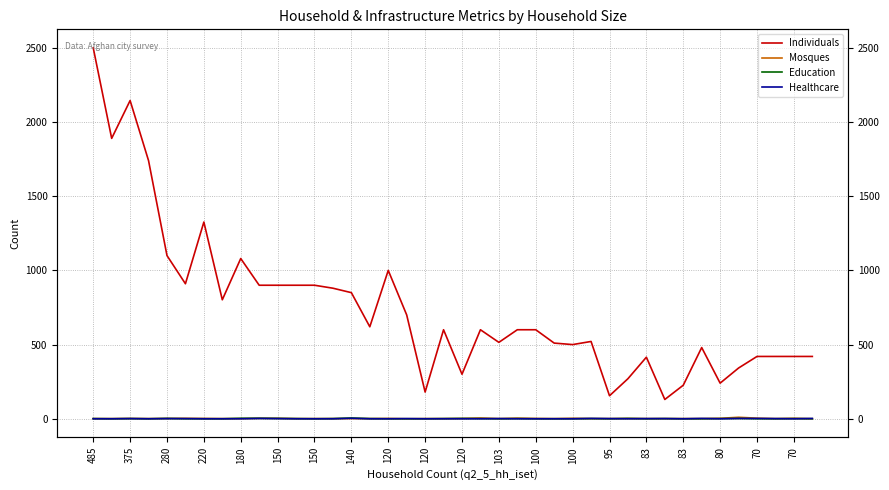

True or false: Individuals and Healthcare cross at least once.

False